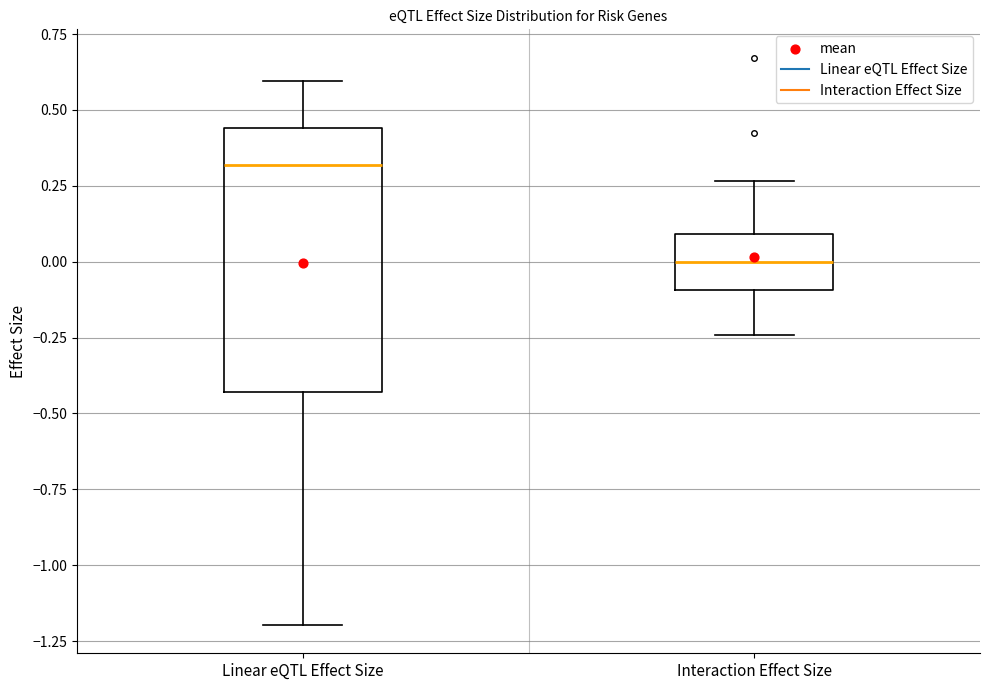

Reading left to right, transcribe this box plot: for each box, give where its median line is, the range the box spans, and where its two whiskers end, as read against the y-axis. The values are not printed on the chart, so give them approximately, as read against the axis.

Linear eQTL Effect Size: median 0.30, box -0.45 to 0.45, whiskers -1.20 to 0.60
Interaction Effect Size: median 0.00, box -0.10 to 0.10, whiskers -0.25 to 0.25